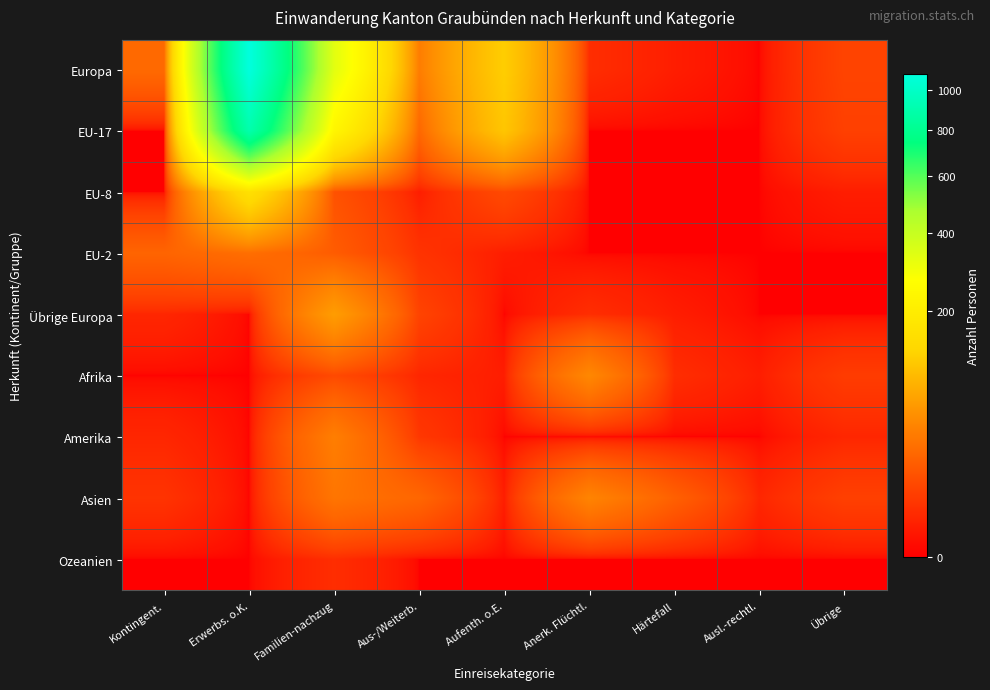

How many categories are shown in the chart?

9